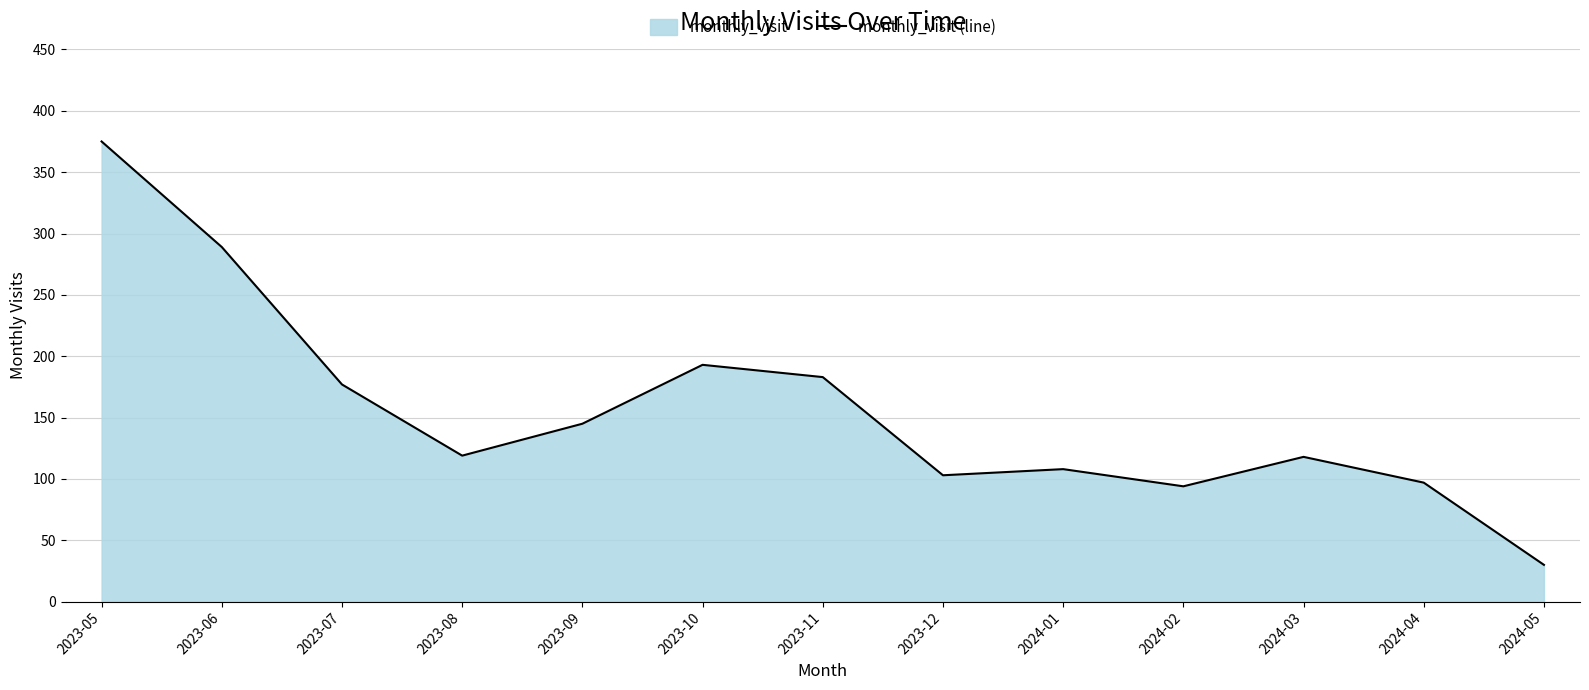

What is the change in value from 2023-12 to 2024-03?

+15